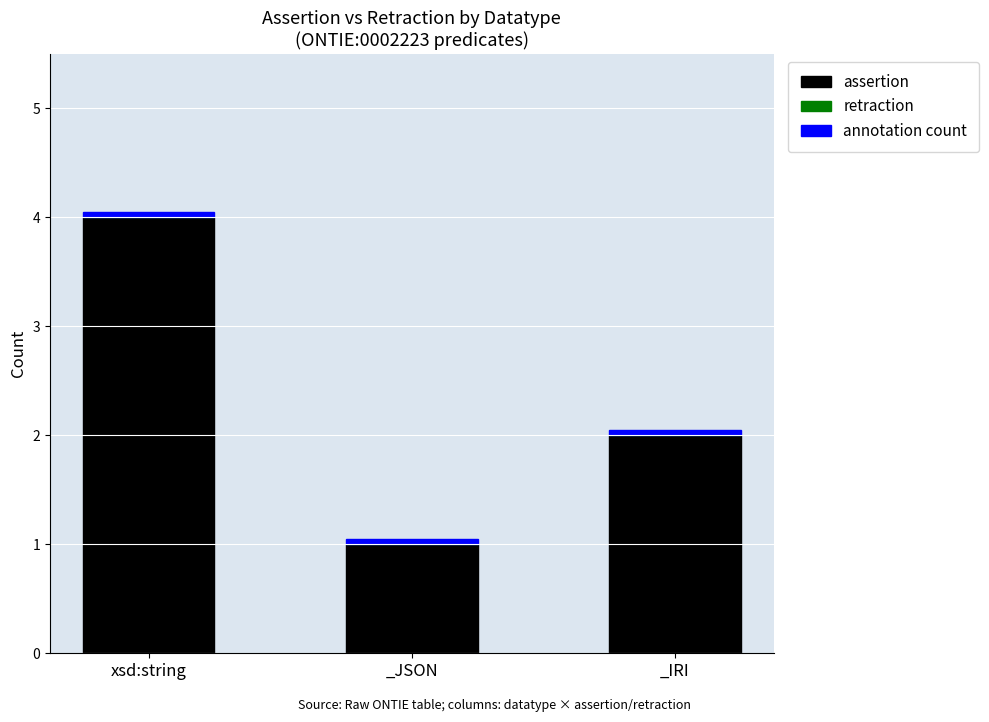

The assertion series shows 3.0 at _IRI. True or false?

False